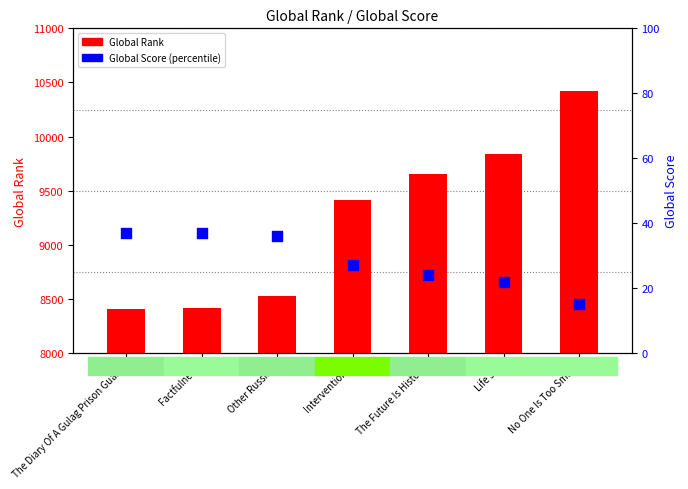

What are all the series names shown in the legend?

Global Rank, Global Score (percentile)